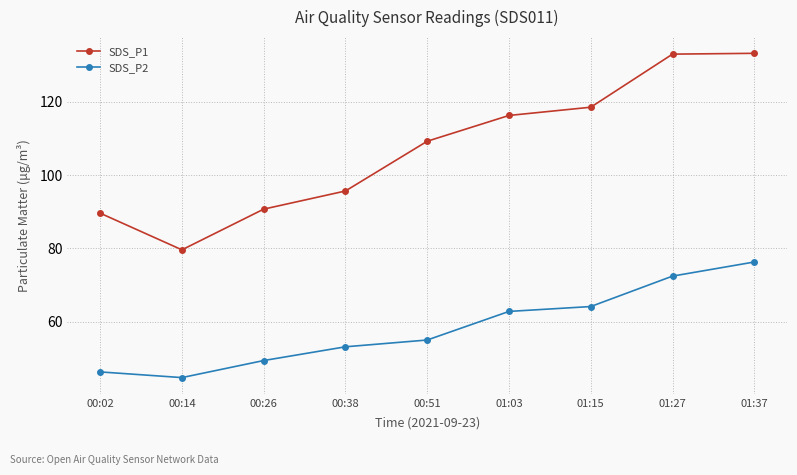

What is the sum of the SDS_P2 values at 01:15 and 00:14?

108.9